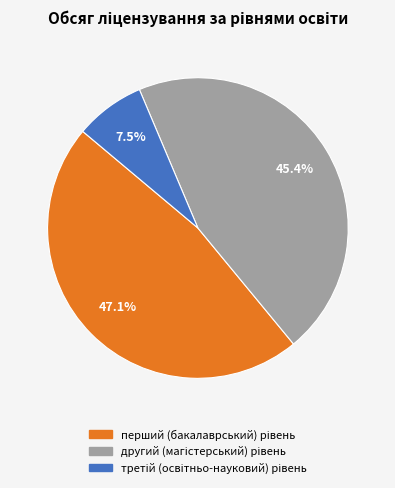

How many slices are in this pie chart?

3